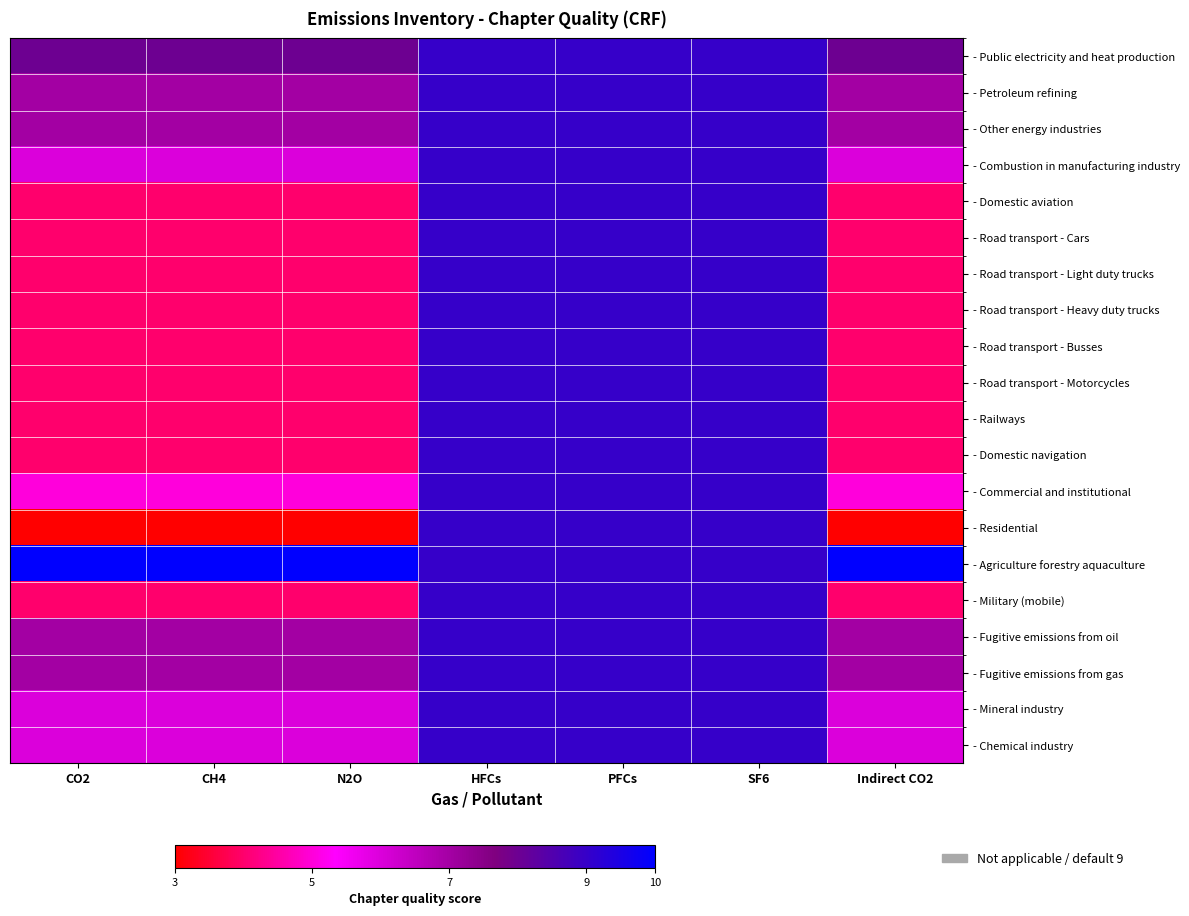

Count the number of data series in this chart.

20